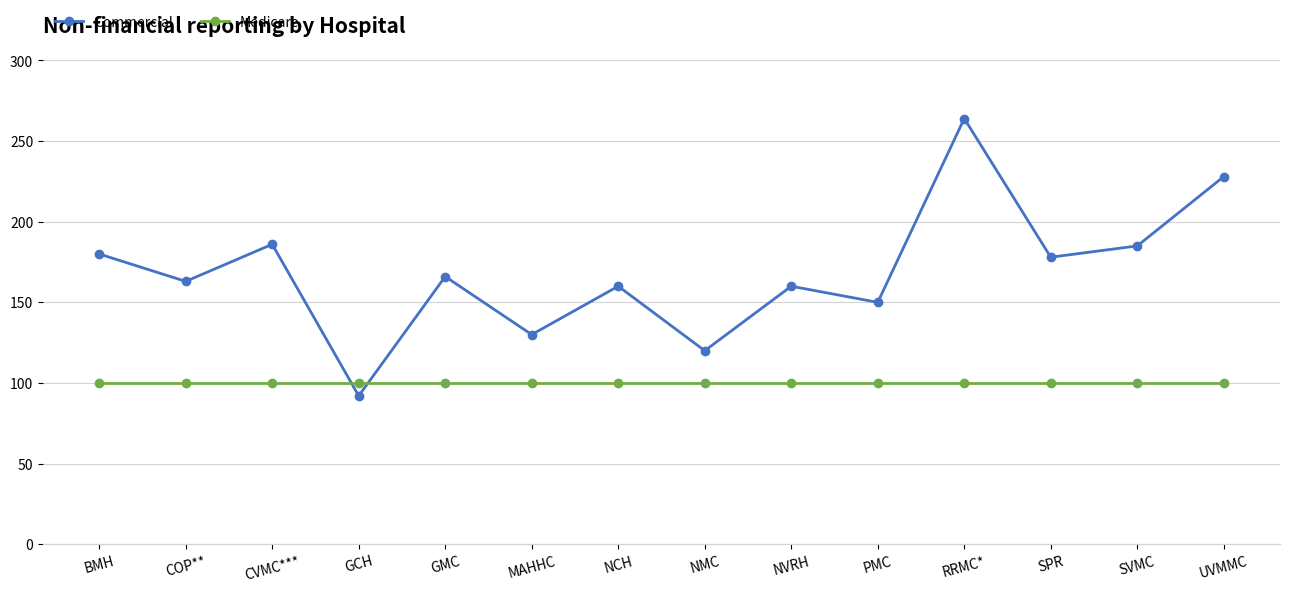

At which category is the sum across all series the highest?

RRMC*